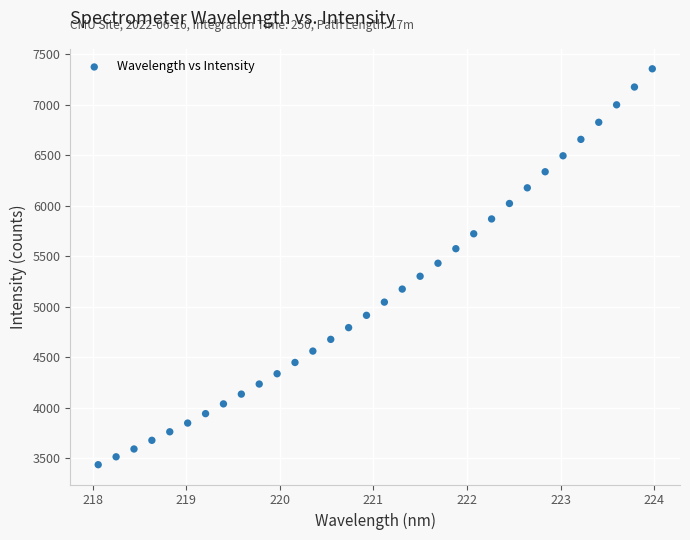

What is the range of Y values (max minus min)?

3924.2